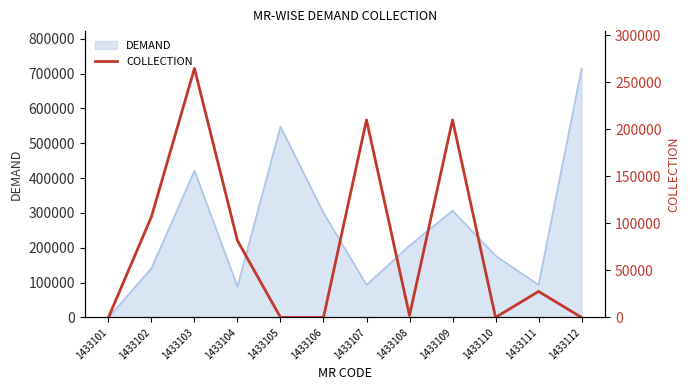

Is it true that the value at 1433109 is 210000?

True